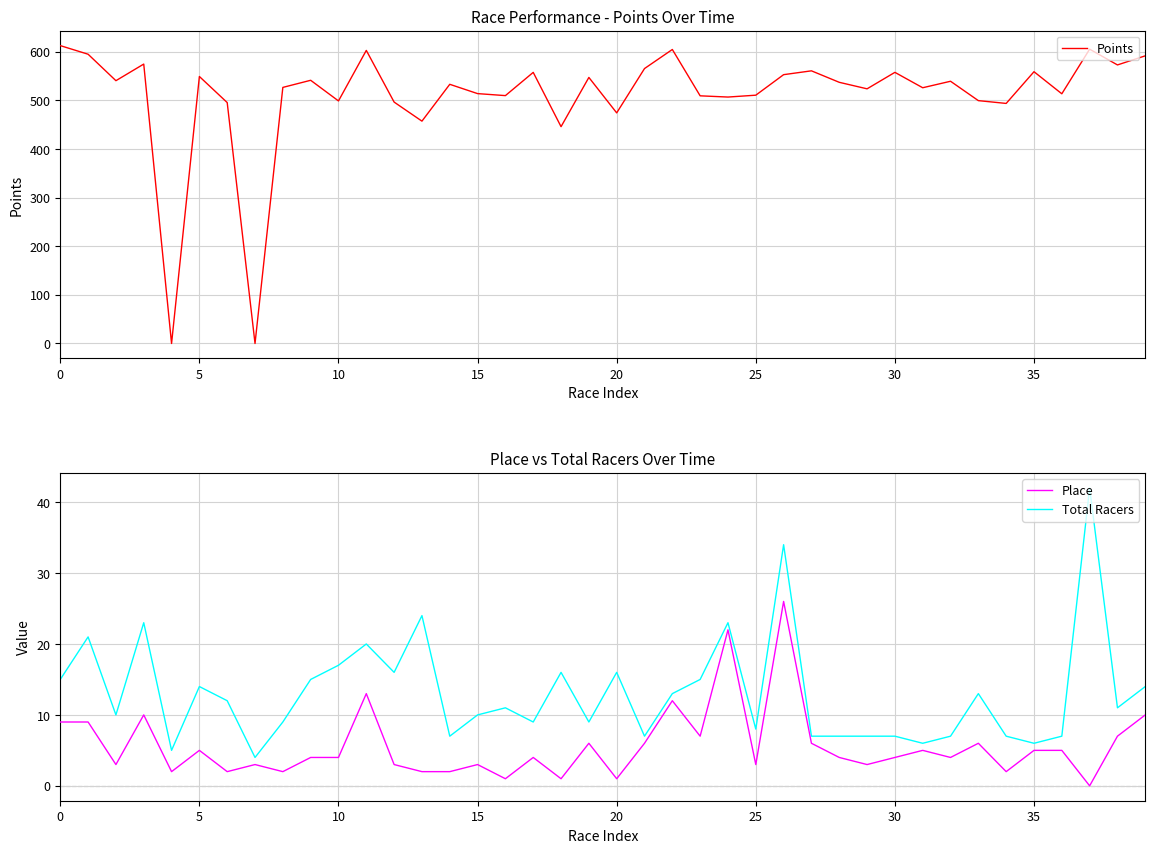

What is the difference between the maximum and second lowest values in the Points series?

612.9